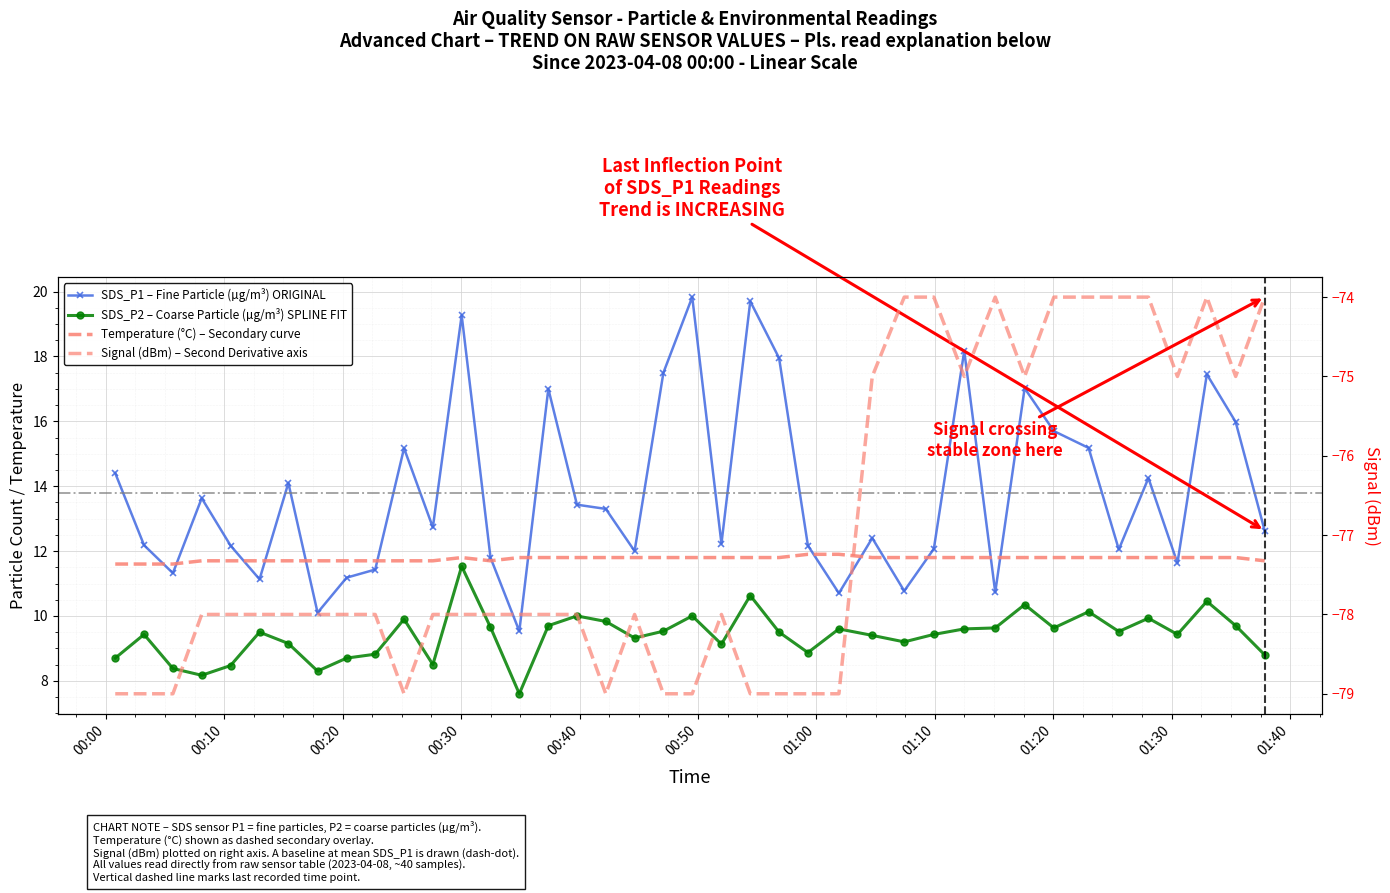

True or false: SDS_P1 – Fine Particle (µg/m³) ORIGINAL and Signal (dBm) – Second Derivative axis cross at least once.

False